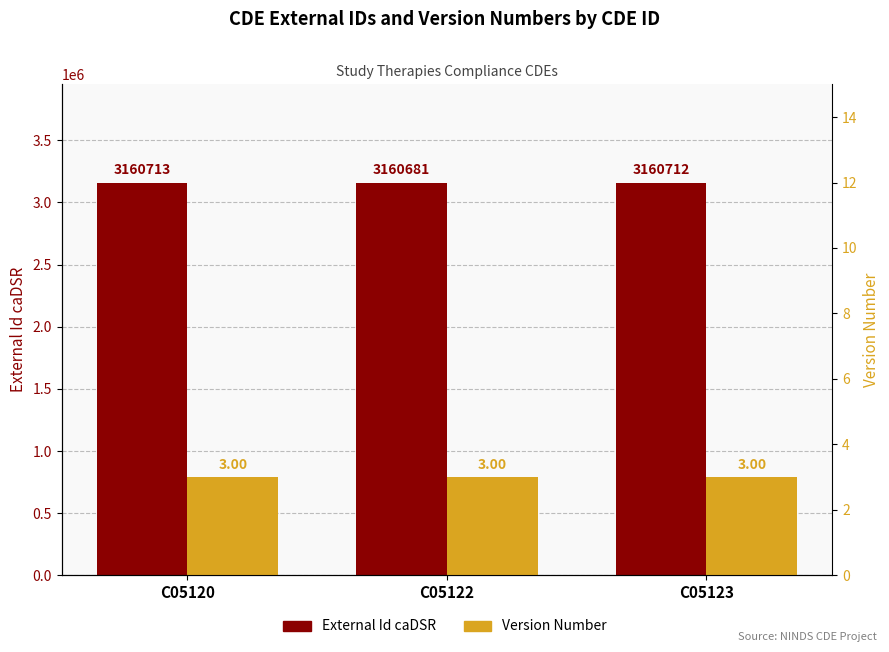

Reading right to left, extract all data points from this chart.

External Id caDSR: C05123=3160712	C05122=3160681	C05120=3160713
Version Number: C05123=3	C05122=3	C05120=3